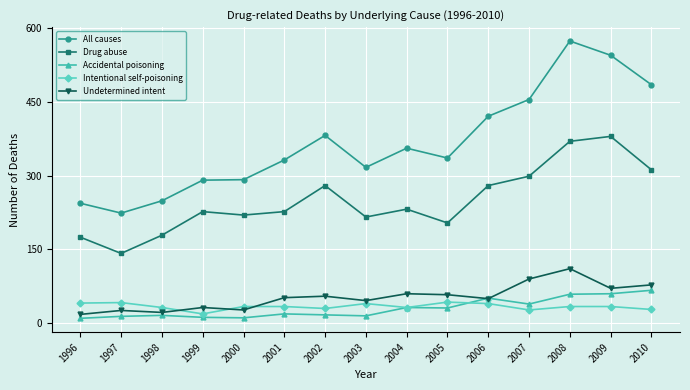

At which label does All causes reach its peak?

2008